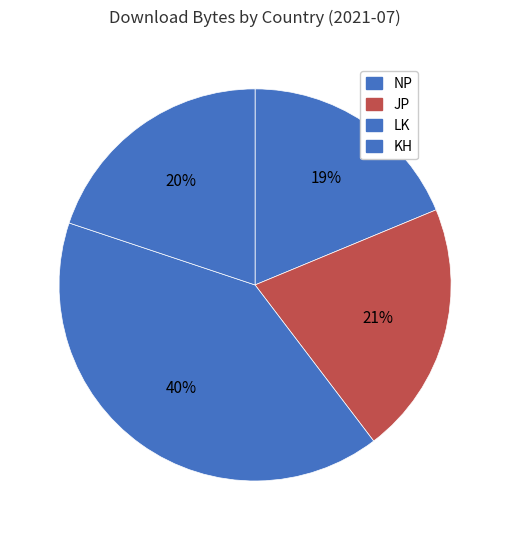

How many segments does this pie chart have?

4